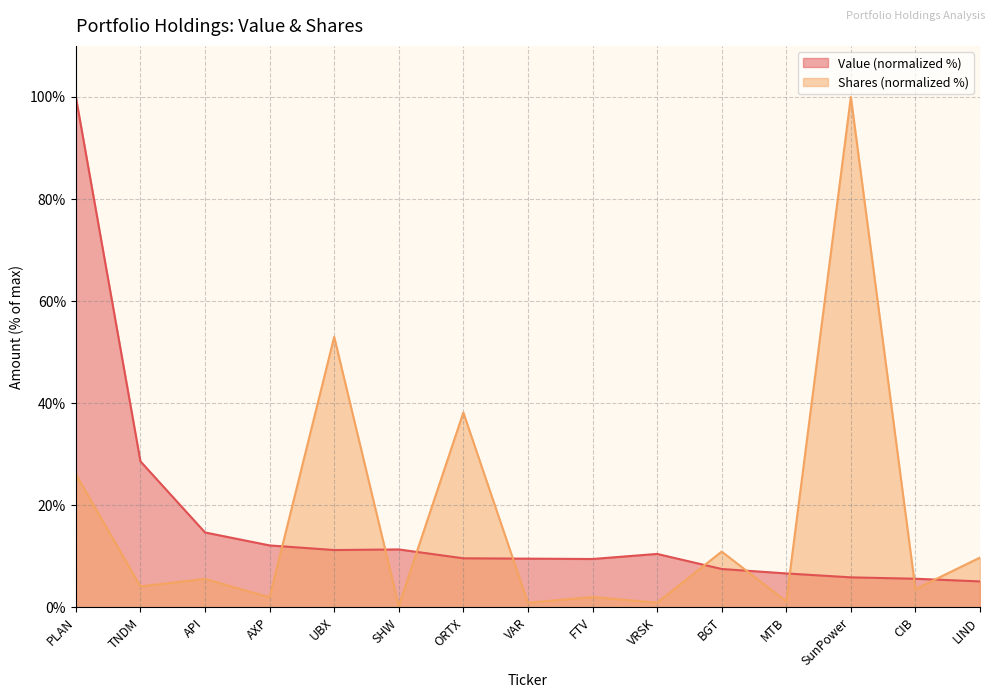

At which label is Value closest to 52?

TNDM